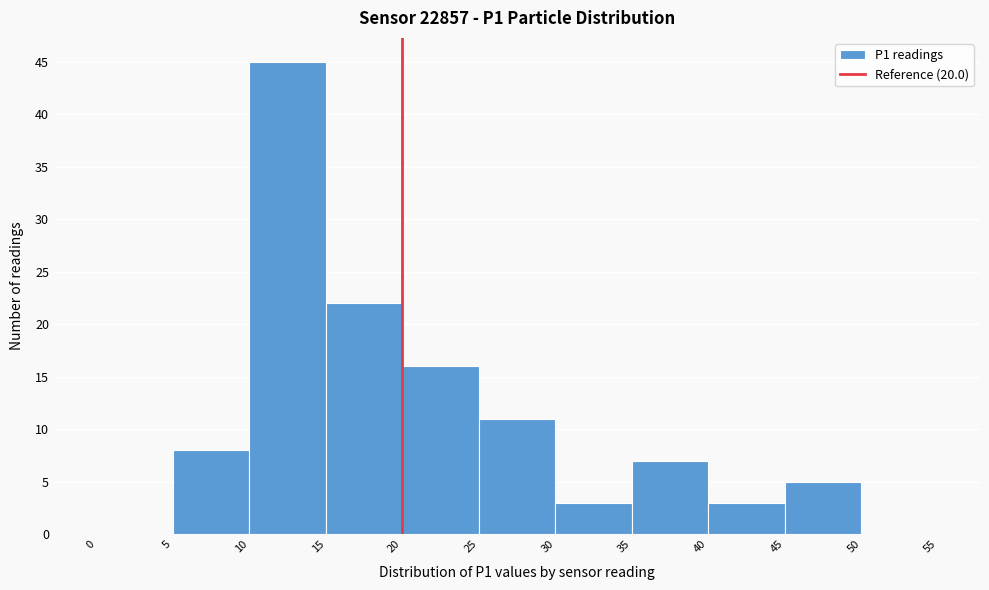

Reading left to right, transcribe this chart: for each bar, give the range it covers on the x-axis and its height. The values are not printed on the chart, so give them approximately, as read against the axis.

0 to 5: 0
5 to 10: 8
10 to 15: 45
15 to 20: 22
20 to 25: 16
25 to 30: 11
30 to 35: 3
35 to 40: 7
40 to 45: 3
45 to 50: 5
50 to 55: 0